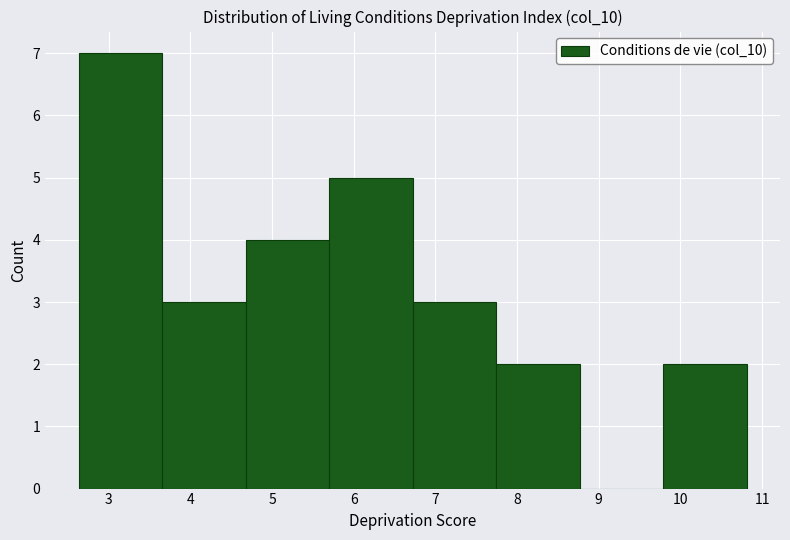

Over which range of the x-axis is the bar tallest?

2.6 to 3.7